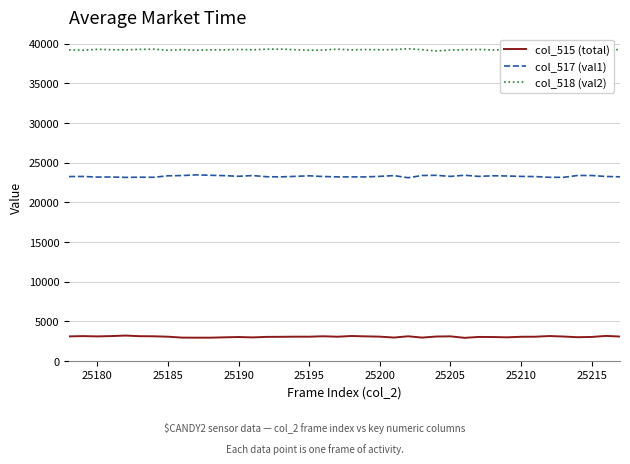

List the series in order of their peak value, lowest first.

col_515 (total), col_517 (val1), col_518 (val2)